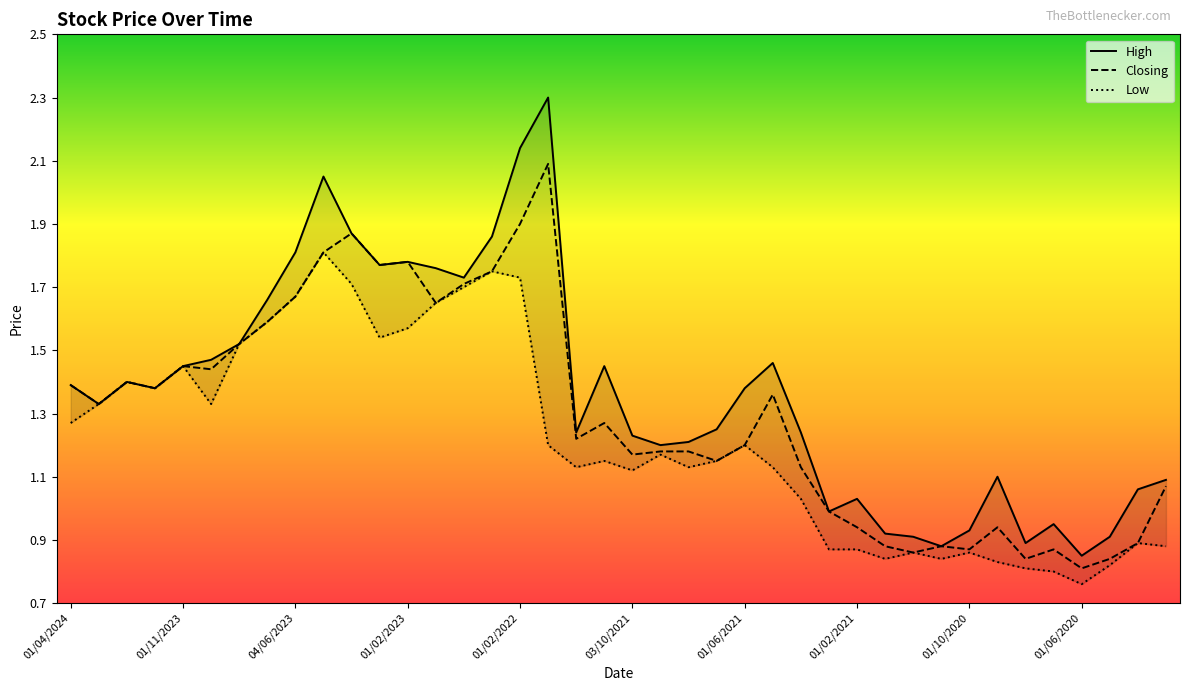

What is the sum of the High values at 13 and 01/11/2023?

3.1